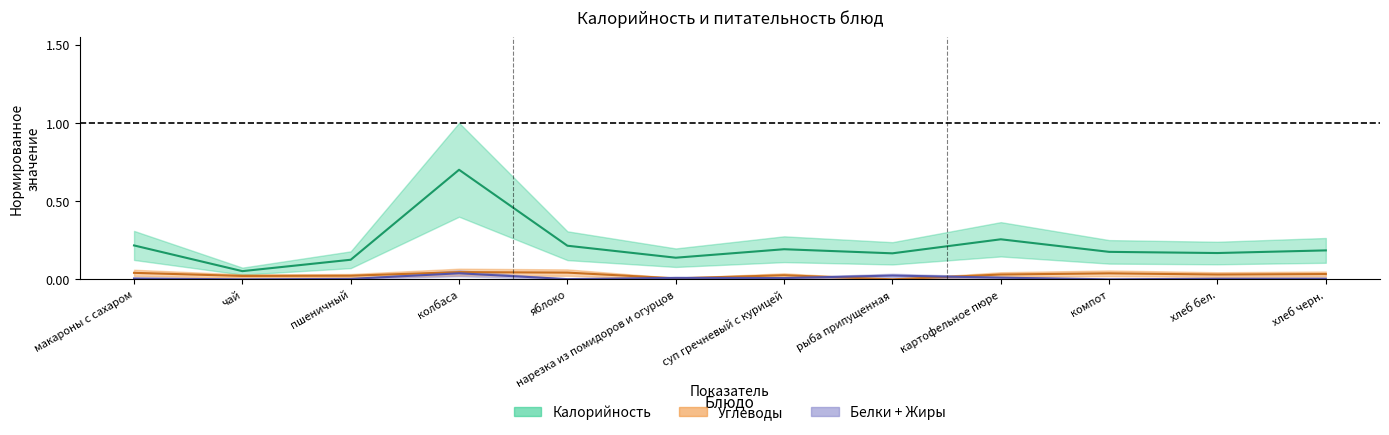

What value does the Калорийность series have at чай?

0.1